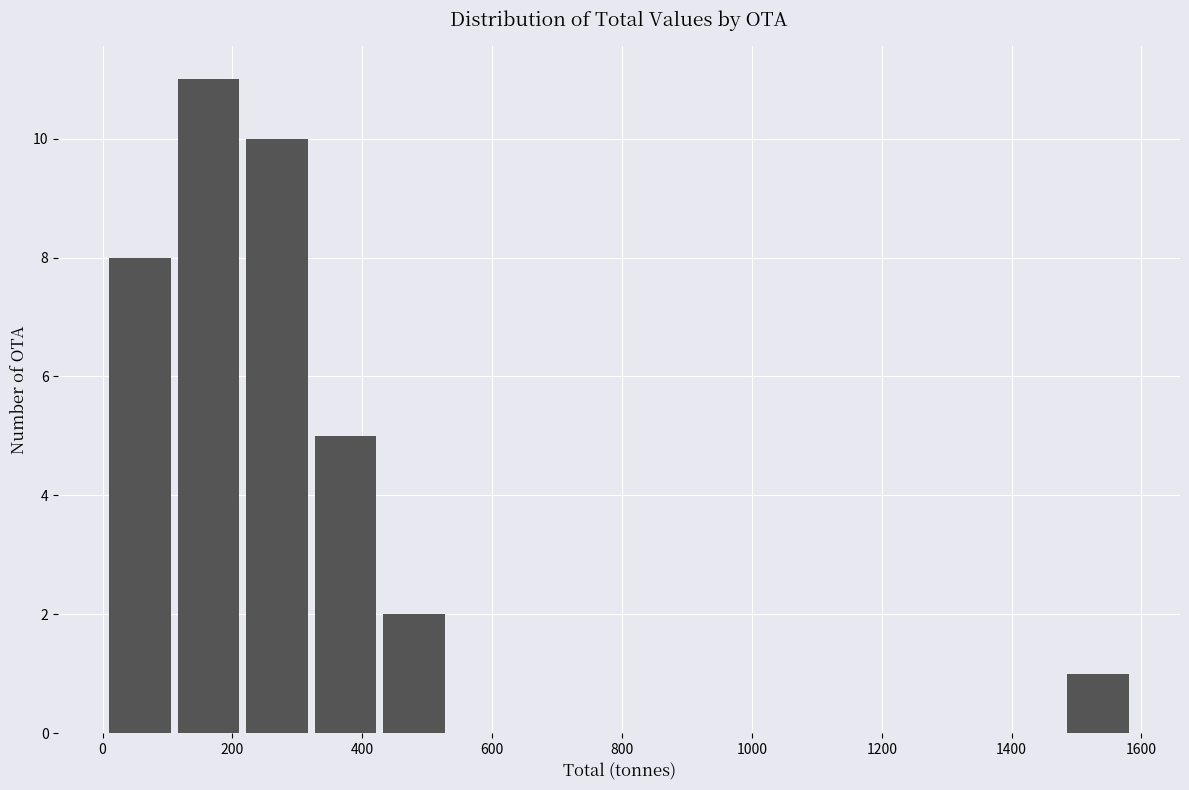

How tall is the bar that spans 1480 to 1580 on the x-axis? Neither the bar edges nor the heights are printed on the chart, so give them approximately, as read against the axes.

1